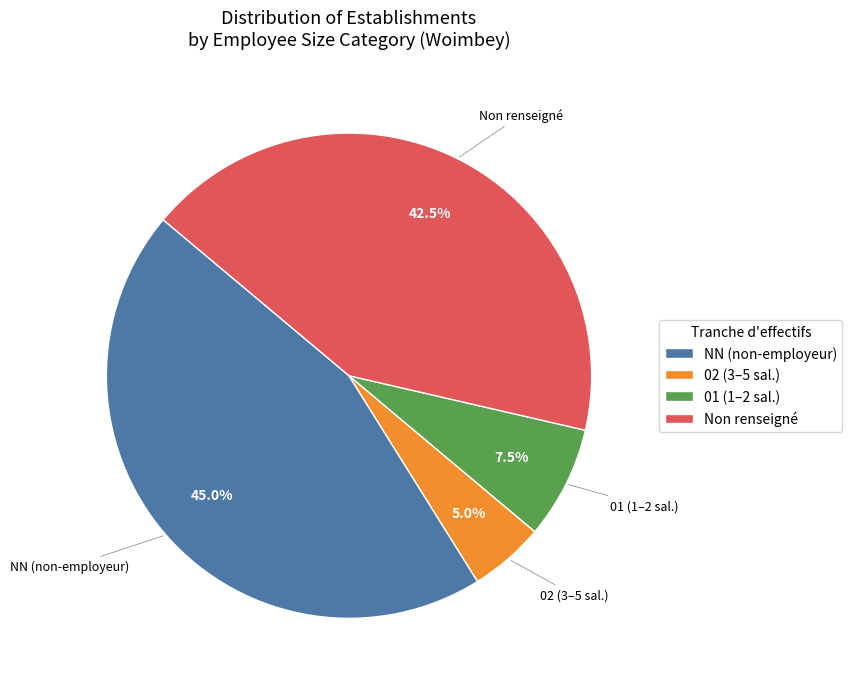

Which slice is the largest?

NN (non-employeur)